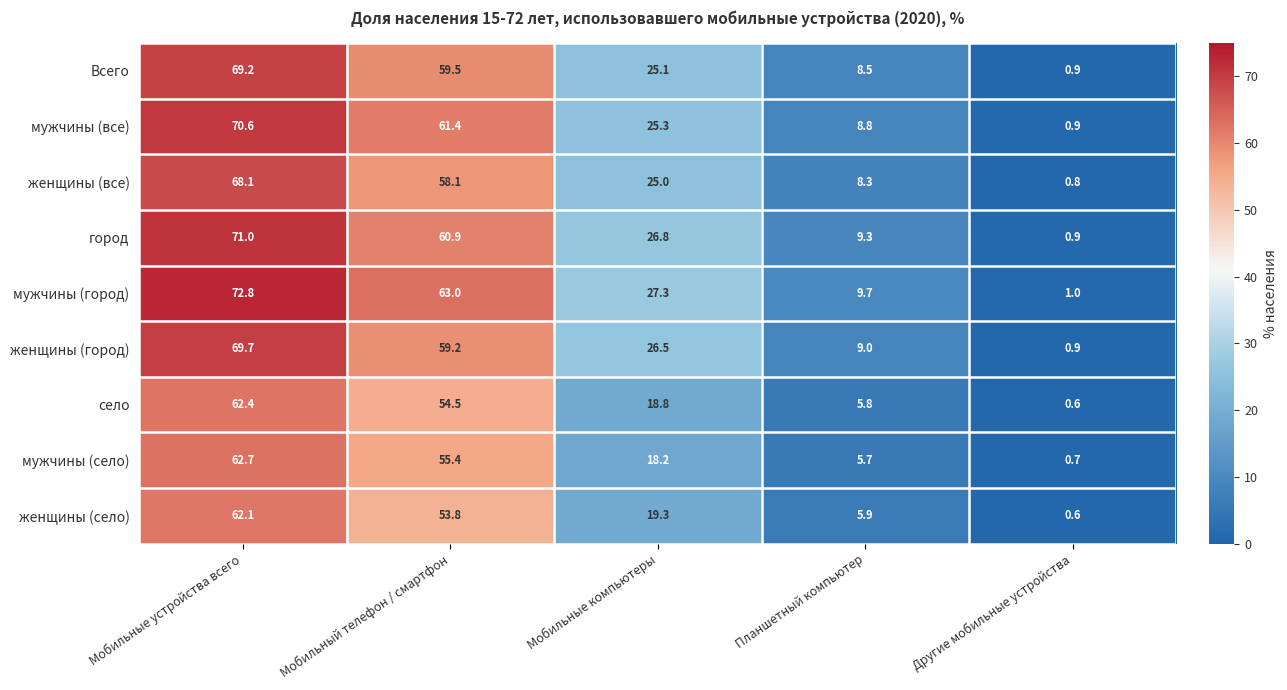

What is the difference between the maximum and minimum values in the женщины (город) series?

68.8